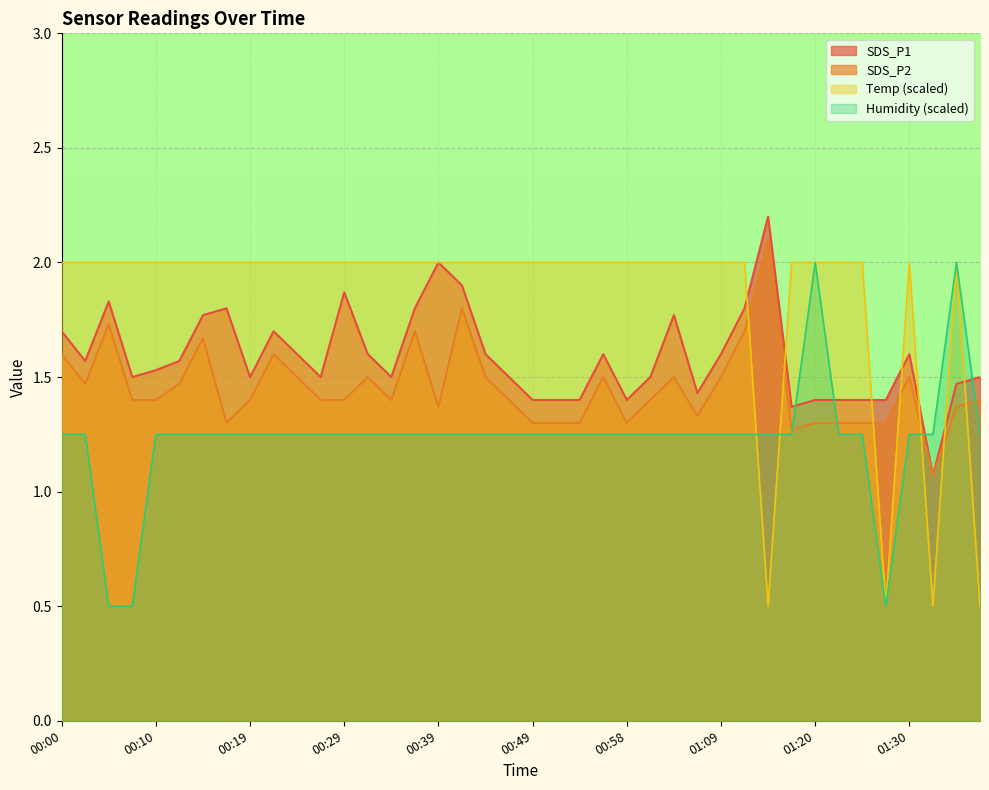

Reading left to right, what are all the values shown in this chart?

SDS_P1: 00:00=1.7	00:02=1.6	00:05=1.8	00:07=1.5	00:10=1.5	00:12=1.6	00:15=1.8	00:17=1.8	00:19=1.5	00:22=1.7	00:24=1.6	00:27=1.5	00:29=1.9	00:32=1.6	00:34=1.5	00:36=1.8	00:39=2.0	00:41=1.9	00:44=1.6	00:46=1.5	00:49=1.4	00:51=1.4	00:54=1.4	00:56=1.6	00:58=1.4	01:01=1.5	01:03=1.8	01:06=1.4	01:09=1.6	01:12=1.8	01:15=2.2	01:17=1.4	01:20=1.4	01:22=1.4	01:25=1.4	01:27=1.4	01:30=1.6	01:32=1.1	01:35=1.5	01:37=1.5
SDS_P2: 00:00=1.6	00:02=1.5	00:05=1.7	00:07=1.4	00:10=1.4	00:12=1.5	00:15=1.7	00:17=1.3	00:19=1.4	00:22=1.6	00:24=1.5	00:27=1.4	00:29=1.4	00:32=1.5	00:34=1.4	00:36=1.7	00:39=1.4	00:41=1.8	00:44=1.5	00:46=1.4	00:49=1.3	00:51=1.3	00:54=1.3	00:56=1.5	00:58=1.3	01:01=1.4	01:03=1.5	01:06=1.3	01:09=1.5	01:12=1.7	01:15=2.1	01:17=1.3	01:20=1.3	01:22=1.3	01:25=1.3	01:27=1.3	01:30=1.5	01:32=1.1	01:35=1.4	01:37=1.4
Temp: 00:00=2.0	00:02=2.0	00:05=2.0	00:07=2.0	00:10=2.0	00:12=2.0	00:15=2.0	00:17=2.0	00:19=2.0	00:22=2.0	00:24=2.0	00:27=2.0	00:29=2.0	00:32=2.0	00:34=2.0	00:36=2.0	00:39=2.0	00:41=2.0	00:44=2.0	00:46=2.0	00:49=2.0	00:51=2.0	00:54=2.0	00:56=2.0	00:58=2.0	01:01=2.0	01:03=2.0	01:06=2.0	01:09=2.0	01:12=2.0	01:15=0.5	01:17=2.0	01:20=2.0	01:22=2.0	01:25=2.0	01:27=0.5	01:30=2.0	01:32=0.5	01:35=2.0	01:37=0.5
Humidity: 00:00=1.2	00:02=1.2	00:05=0.5	00:07=0.5	00:10=1.2	00:12=1.2	00:15=1.2	00:17=1.2	00:19=1.2	00:22=1.2	00:24=1.2	00:27=1.2	00:29=1.2	00:32=1.2	00:34=1.2	00:36=1.2	00:39=1.2	00:41=1.2	00:44=1.2	00:46=1.2	00:49=1.2	00:51=1.2	00:54=1.2	00:56=1.2	00:58=1.2	01:01=1.2	01:03=1.2	01:06=1.2	01:09=1.2	01:12=1.2	01:15=1.2	01:17=1.2	01:20=2.0	01:22=1.2	01:25=1.2	01:27=0.5	01:30=1.2	01:32=1.2	01:35=2.0	01:37=1.2